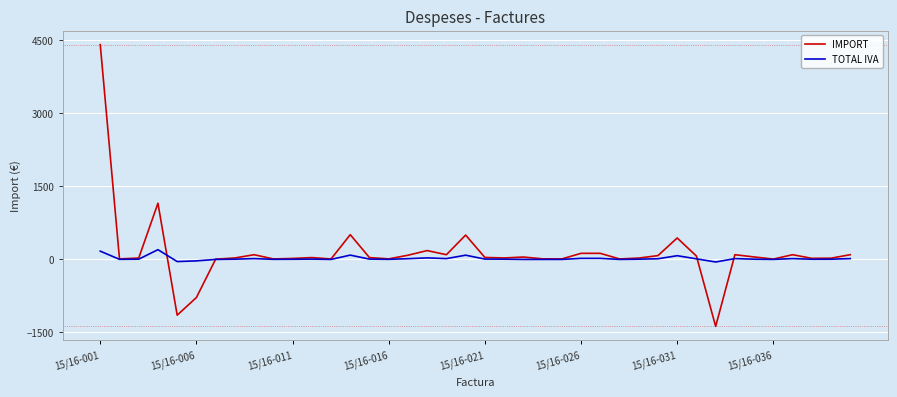

What is the maximum value shown in the chart?

4411.1